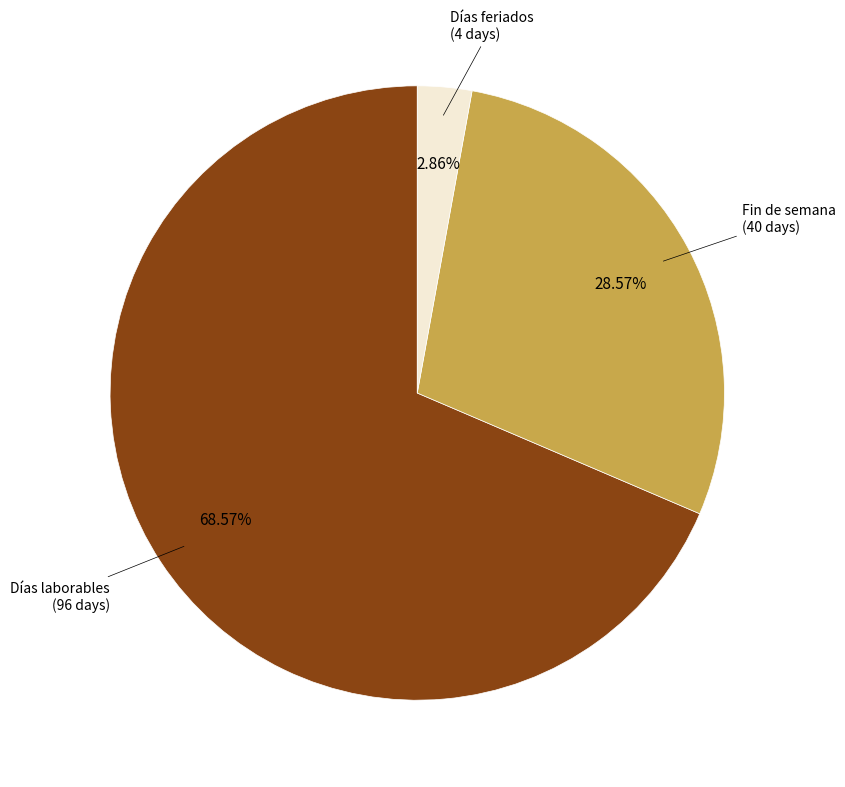

Does any single category account for the majority?

Yes